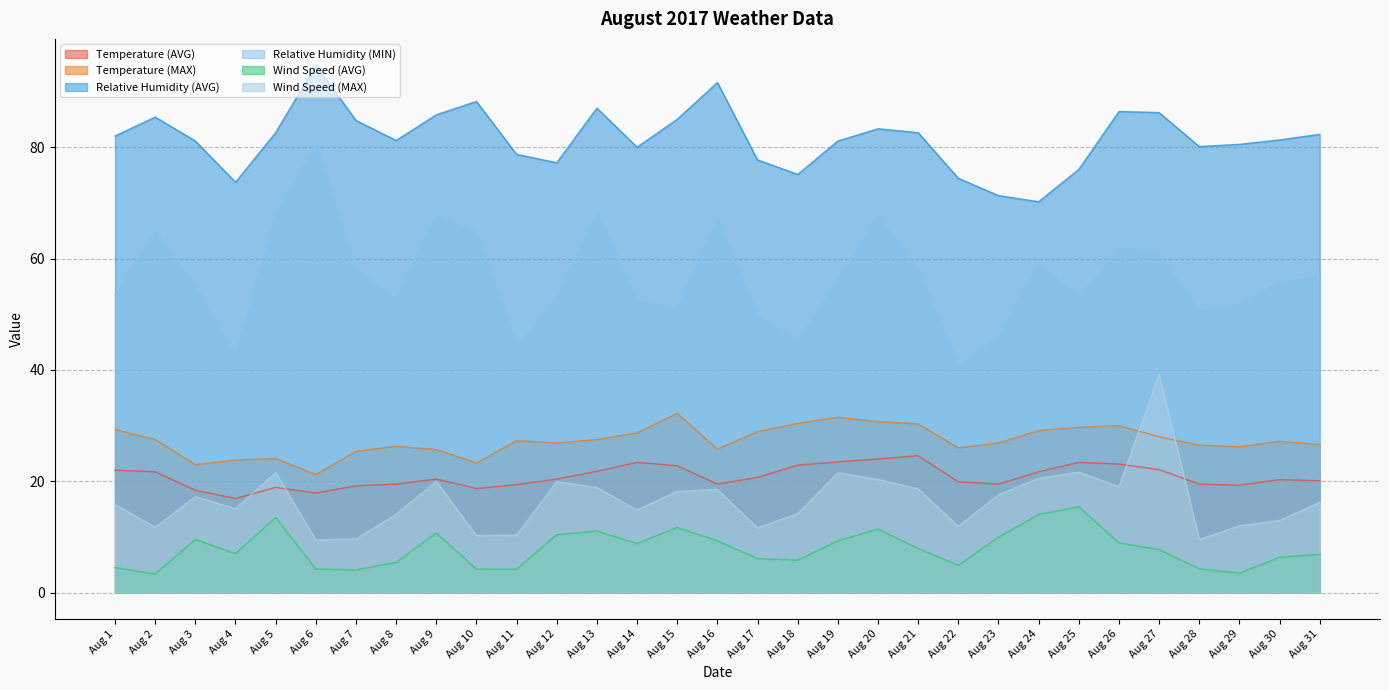

What is the difference between the Temperature (AVG) values at Aug 15 and Aug 17?

2.1